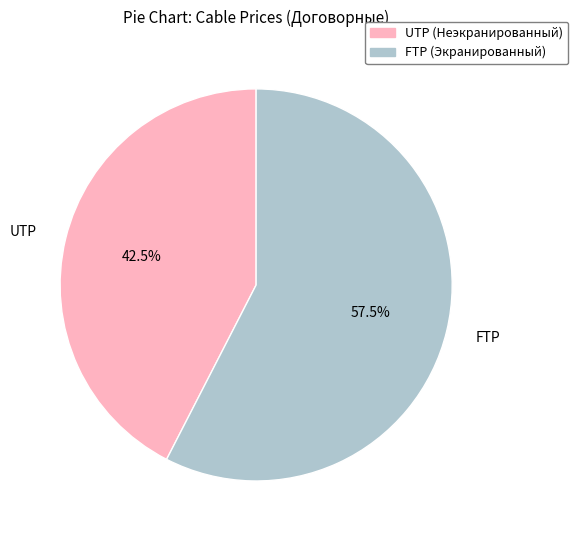

Rank the categories by value from highest to lowest.

FTP (Экранированный), UTP (Неэкранированный)